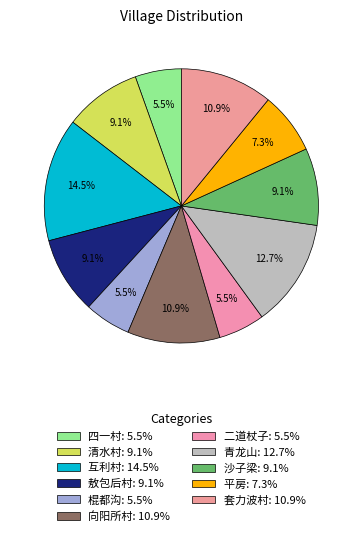

Is the sum of 清水村 and 青龙山 greater than half?

No